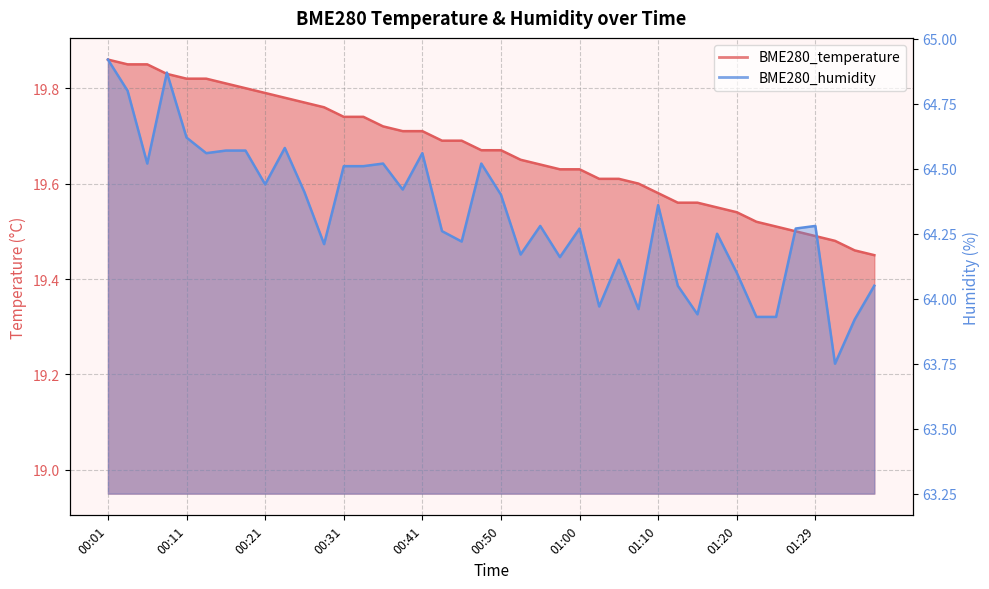

Where is BME280_temperature nearest to the value 19?

01:37